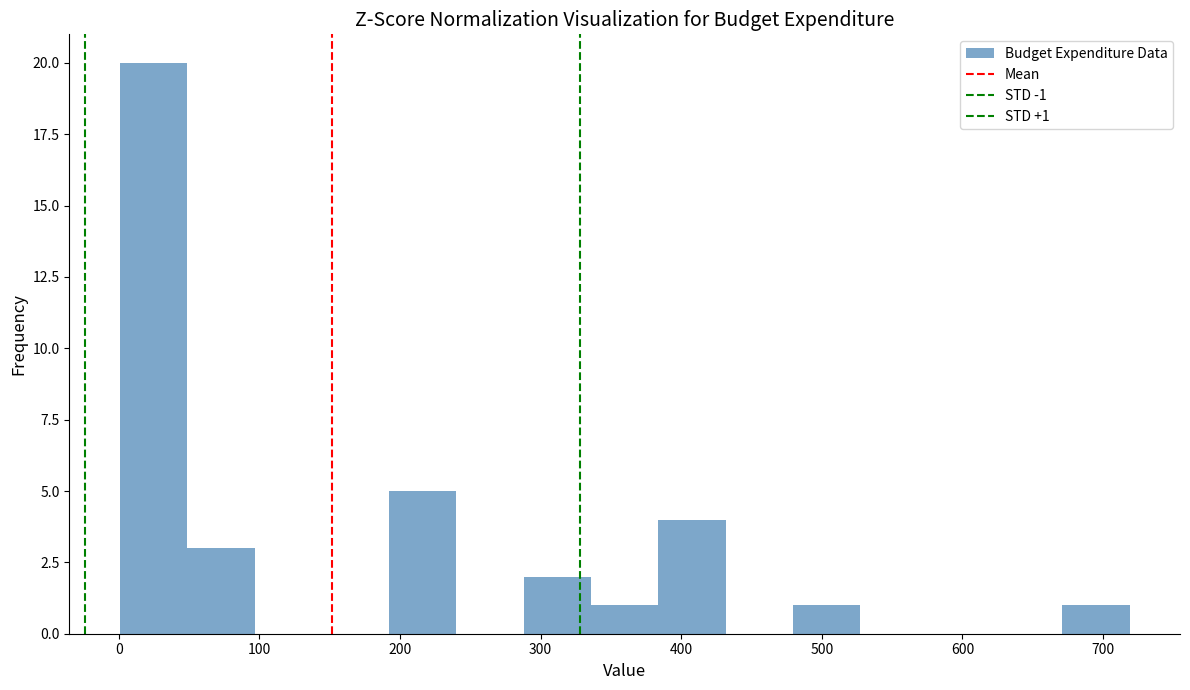

Which range on the x-axis has the tallest bar?

0 to 50